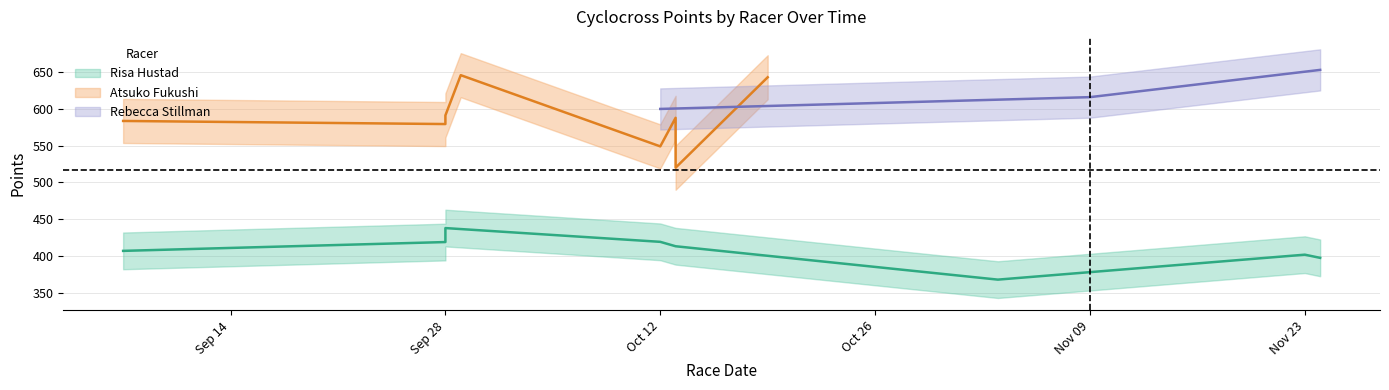

Is this an area chart (filled region under the line)?

No